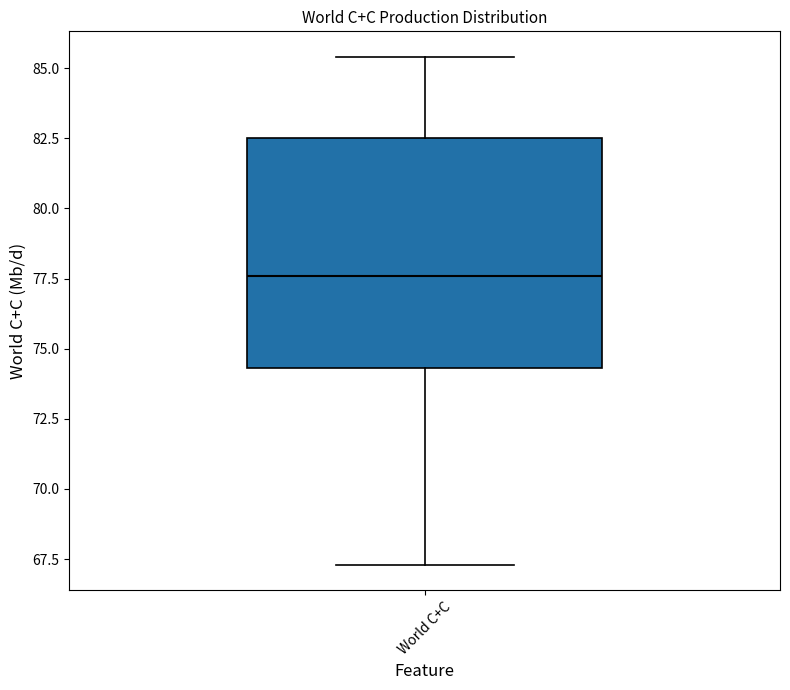

Where does the lower whisker of the box for World C+C end on the y-axis? The values are not printed on the chart, so give them approximately, as read against the axis.

67.5